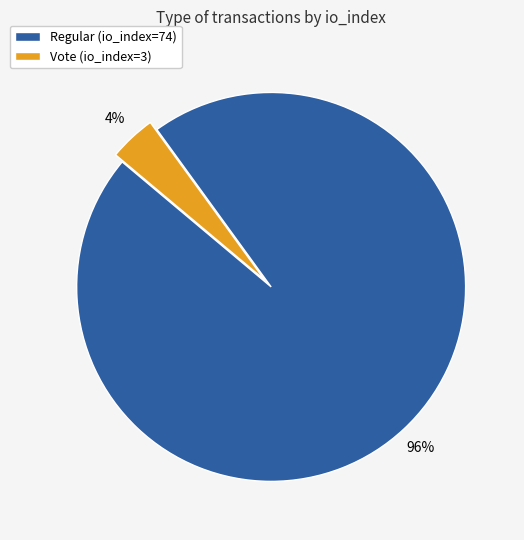

True or false: Vote (io_index=3) accounts for 19% of the total.

False